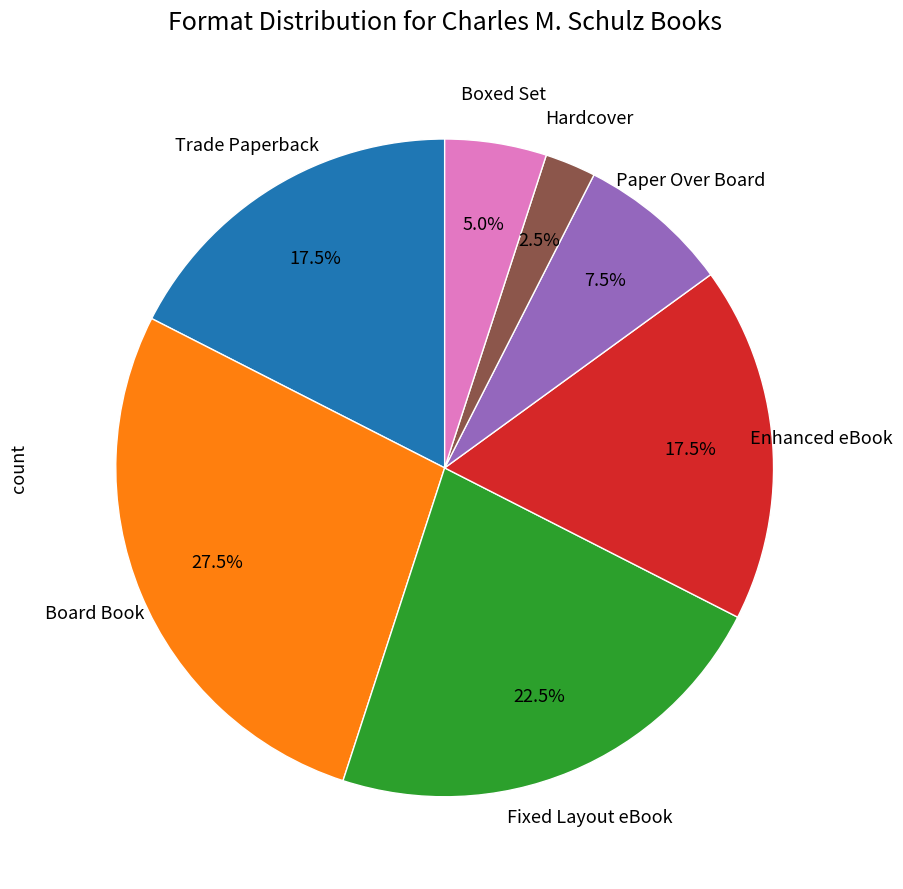

Is there any slice that represents more than half of the pie?

No